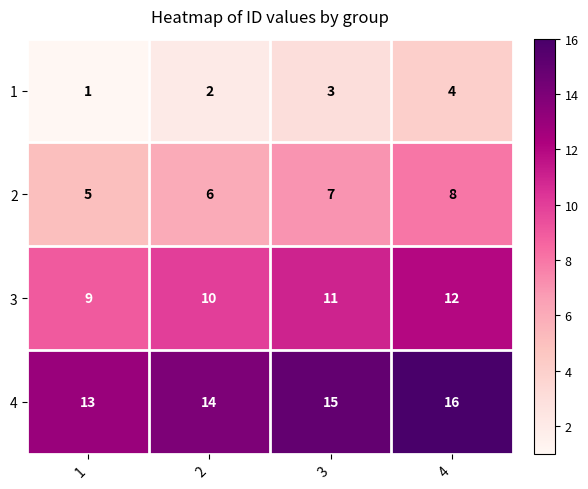

True or false: 2 has a value of 2 at 3.

False